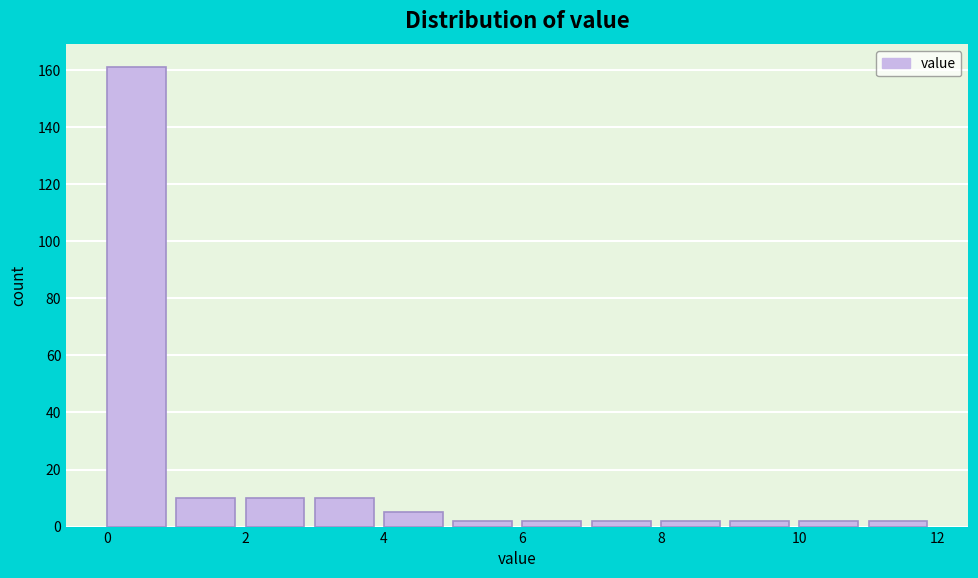

Reading left to right, transcribe this chart: for each bar, give the range it covers on the x-axis and its height. The values are not printed on the chart, so give them approximately, as read against the axis.

0 to 1: 162
1 to 2: 10
2 to 3: 10
3 to 4: 10
4 to 5: 6
5 to 6: 2
6 to 7: 2
7 to 8: 2
8 to 9: 2
9 to 10: 2
10 to 11: 2
11 to 12: 2